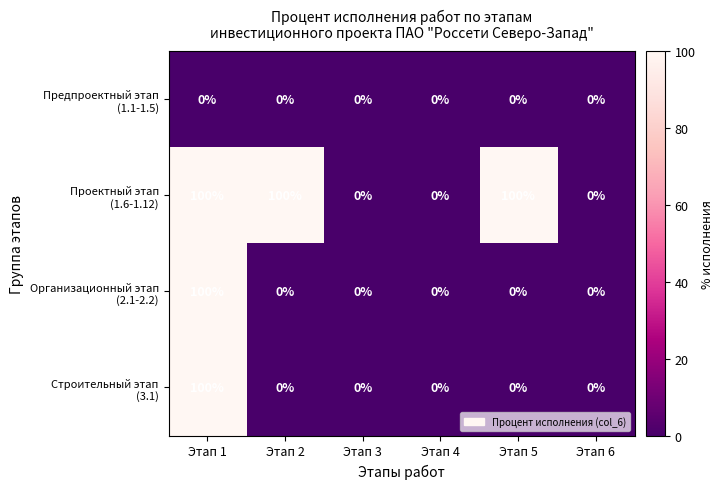

Count the number of data series in this chart.

4